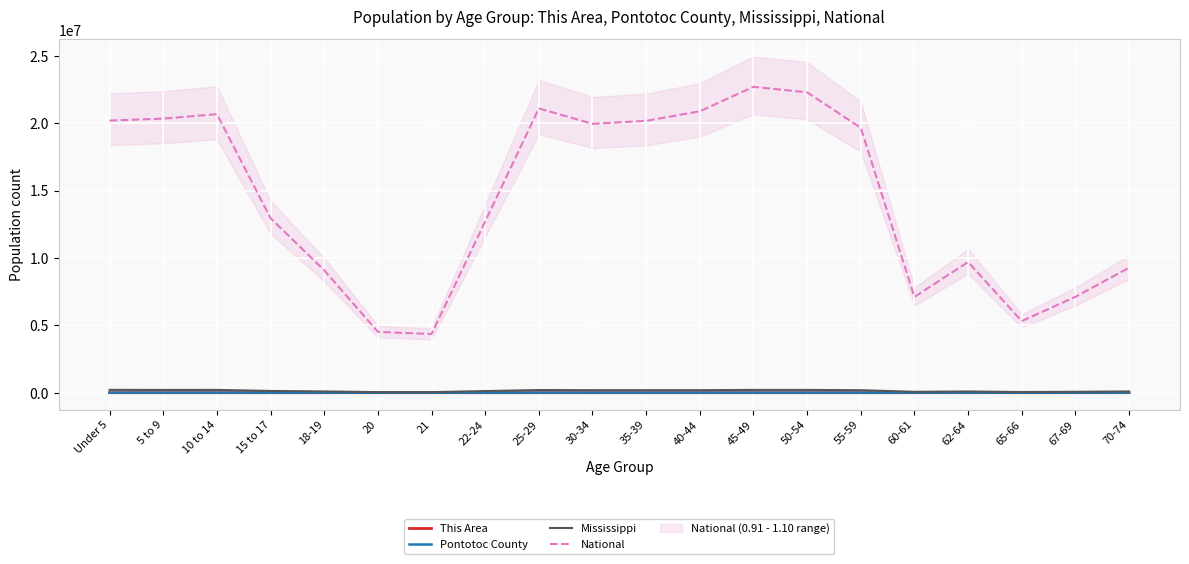

What position from the right is 10 to 14?

18